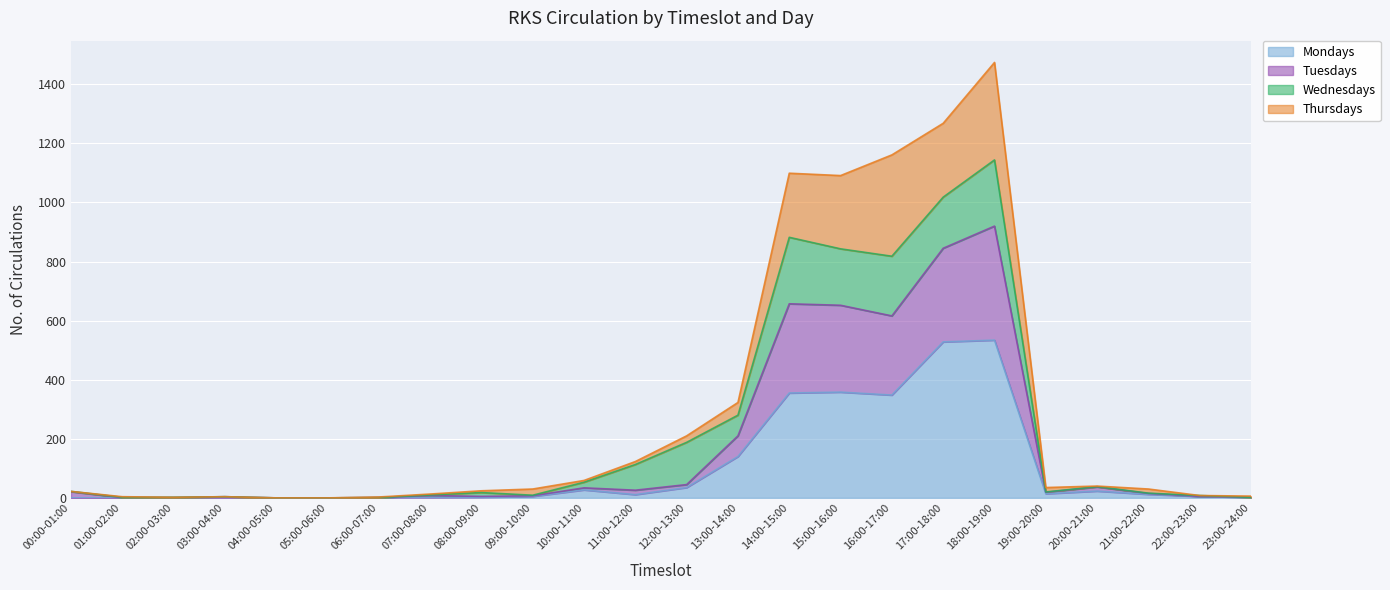

What is the total value across all series at 19:00-20:00?

35